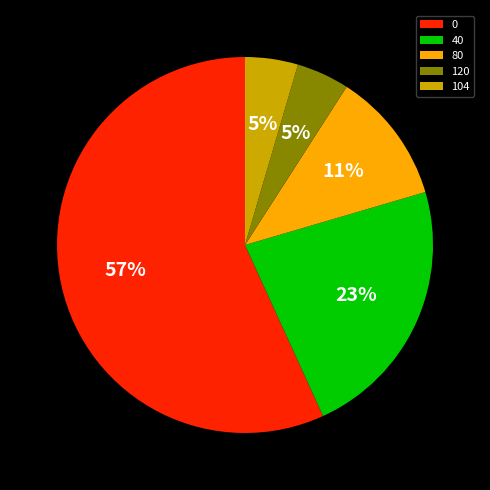

True or false: 40 accounts for 10% of the total.

False